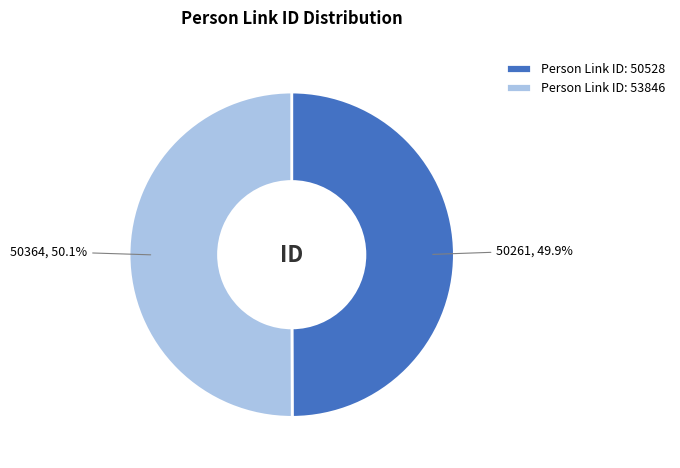

Is there a majority slice in this chart?

Yes